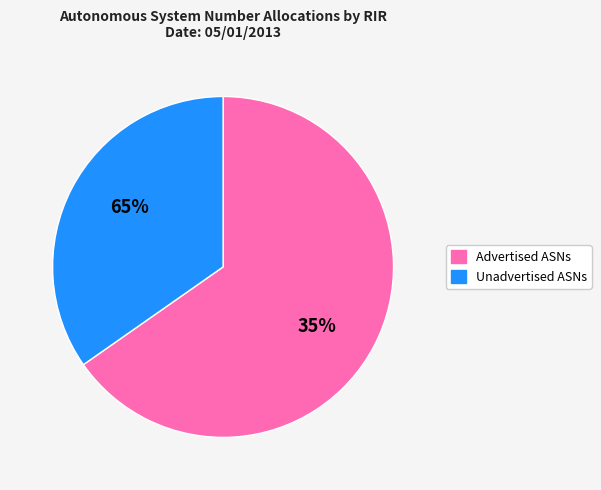

Which series has the widest spread of values?

Advertised ASNs